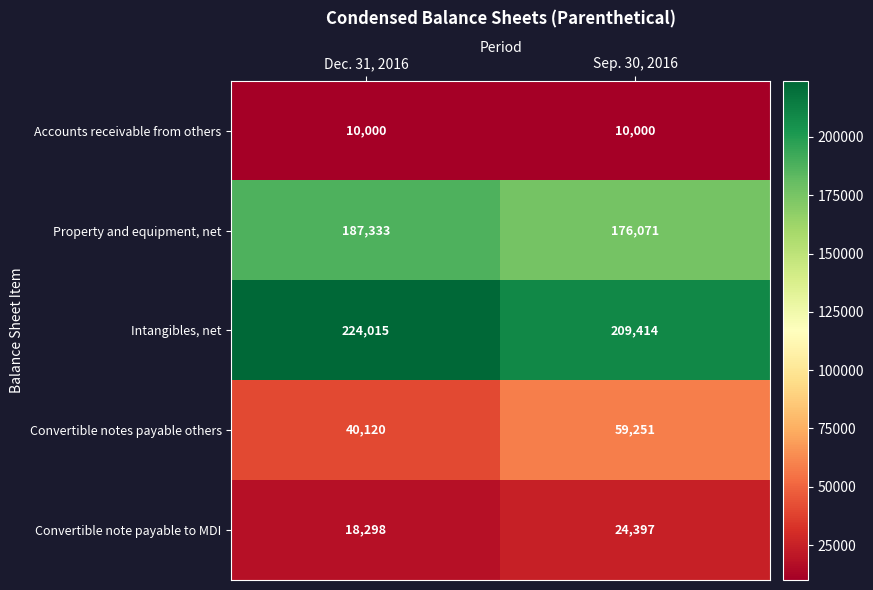

Read the Property and equipment, net value at Sep. 30, 2016, to the nearest 100.

176100